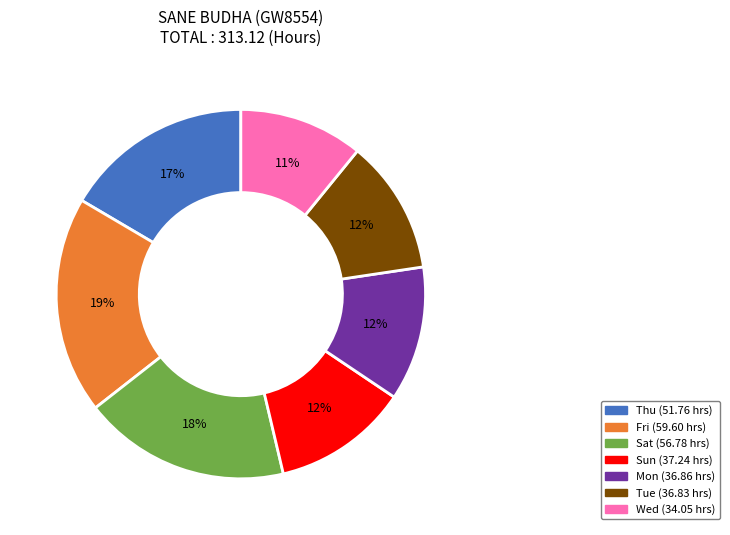

Is there a majority slice in this chart?

No